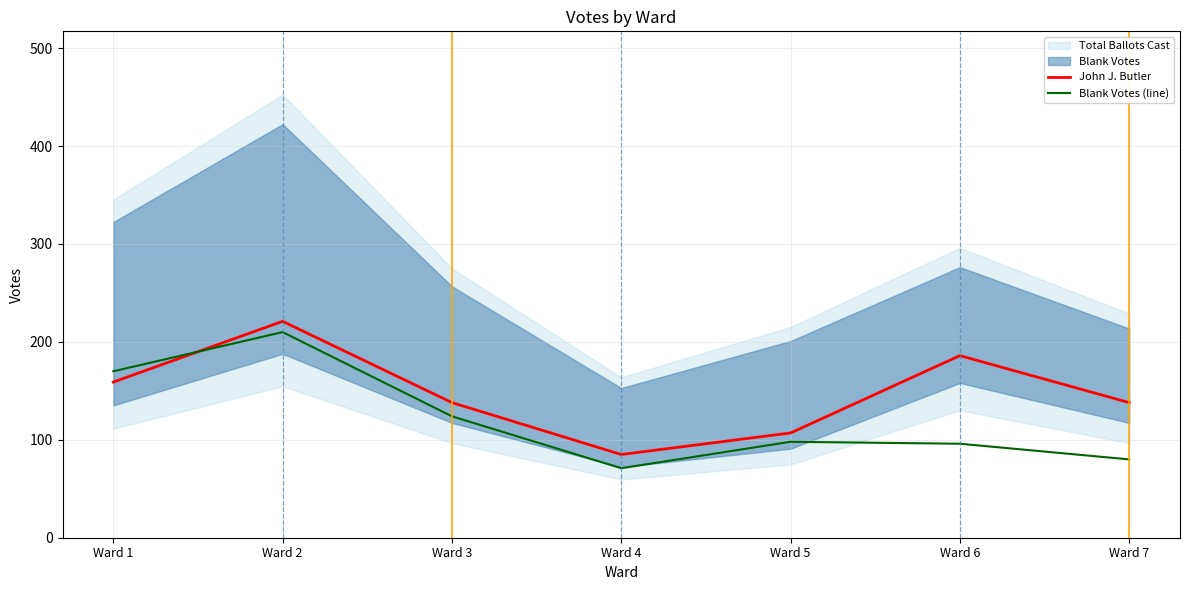

List the labels in order of Blank Votes (line) value, largest first.

Ward 2, Ward 1, Ward 3, Ward 5, Ward 6, Ward 7, Ward 4